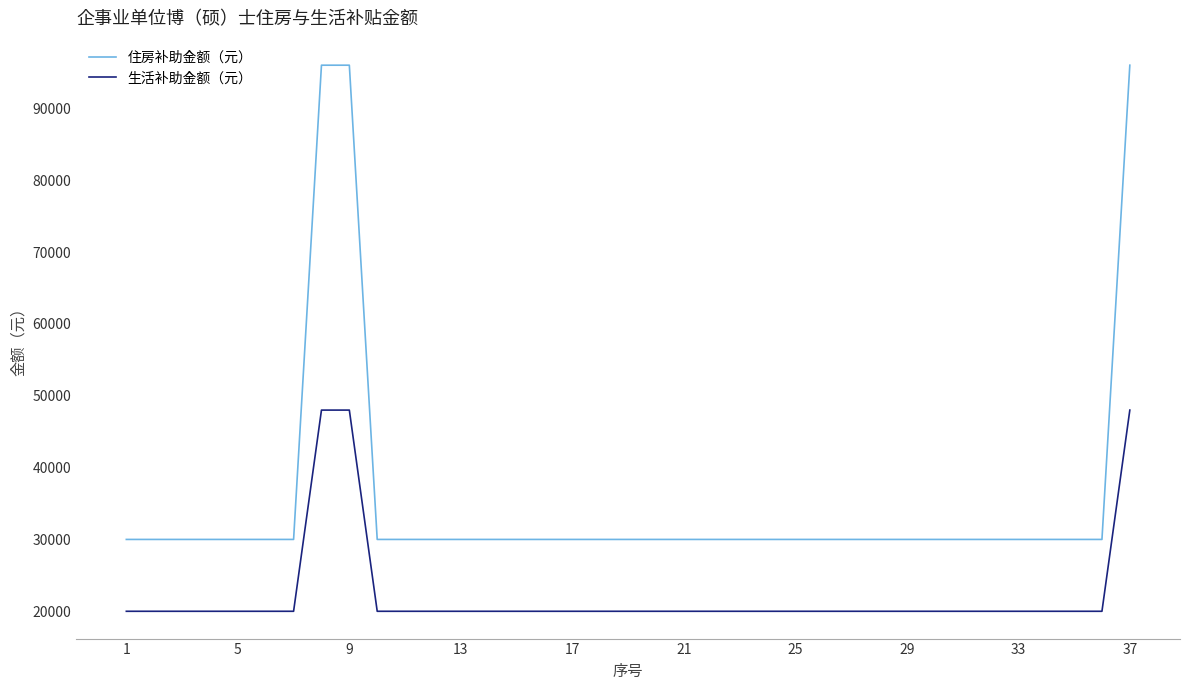

List the series in order of their peak value, lowest first.

生活补助金额（元）, 住房补助金额（元）